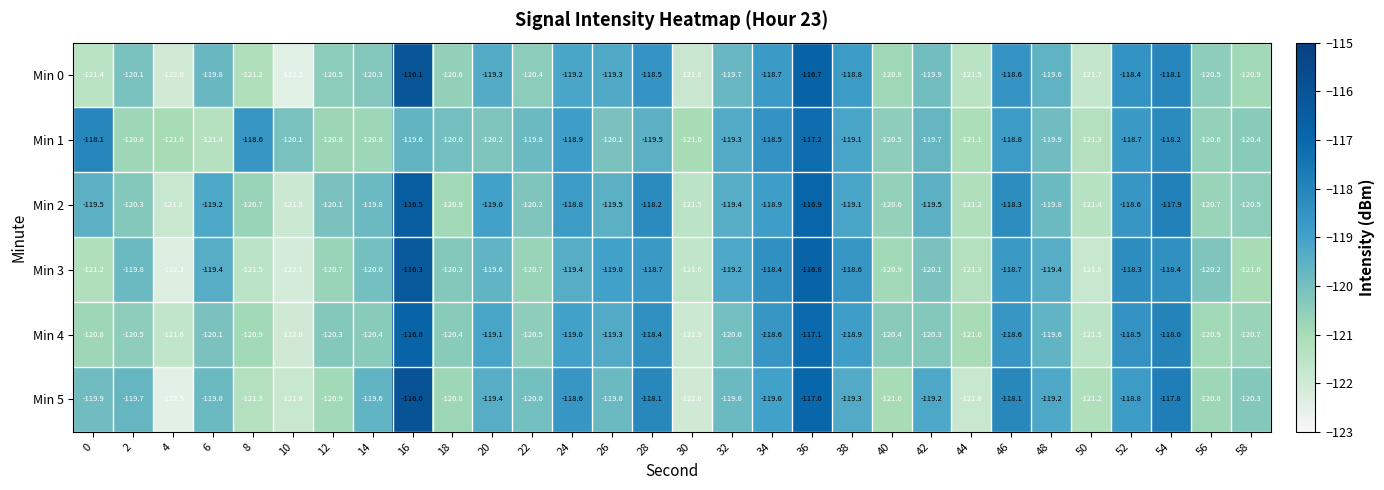

What is the approximate value of Min 4 at 24?

-119.0